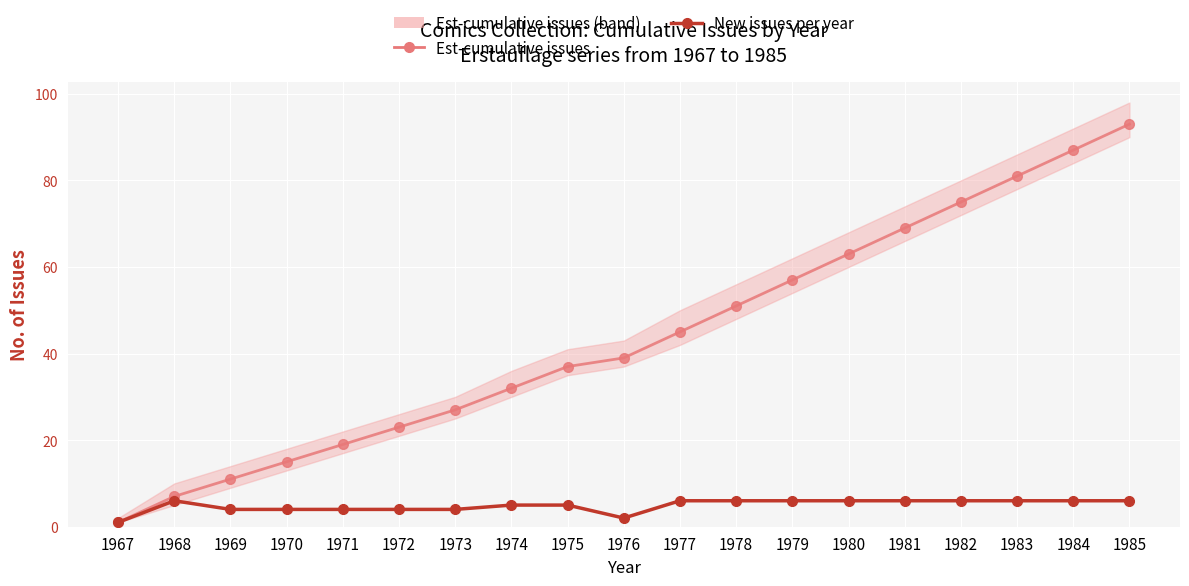

Which series has the largest range (max minus min)?

Est-cumulative issues